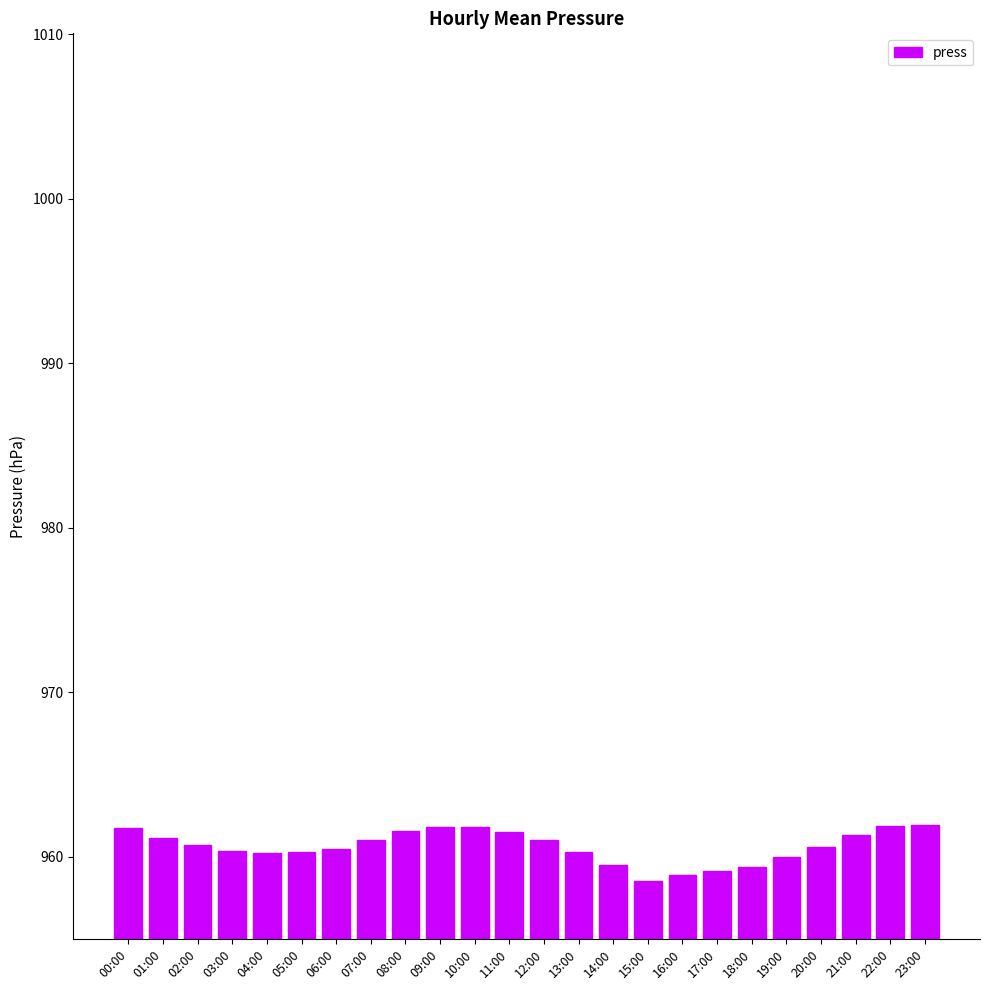

What is the sum of the values at 23:00 and 11:00?

1923.5